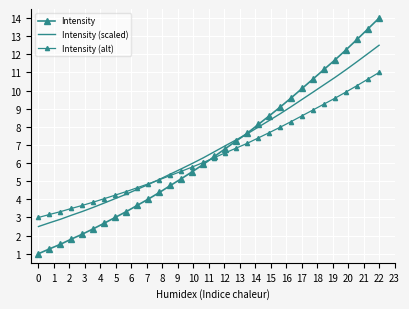

After their last crossing, which series has the higher values: Intensity (alt) or Intensity (scaled)?

Intensity (scaled)